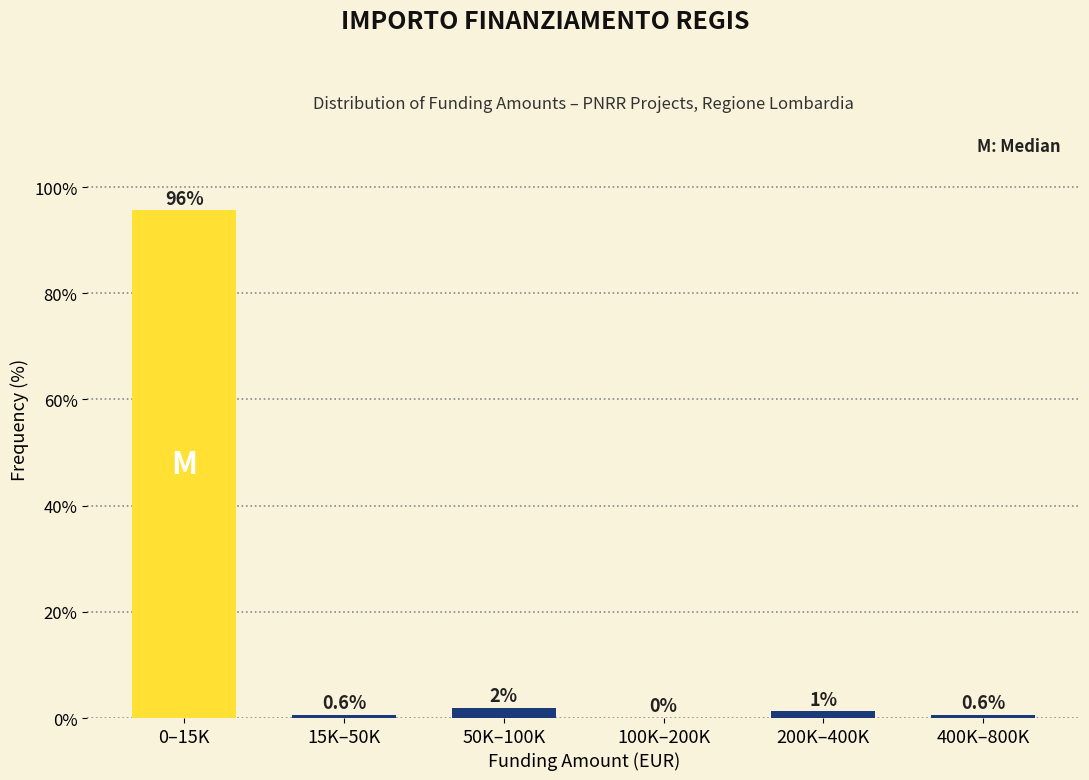

At which label does the data first exceed 1?

0–15K